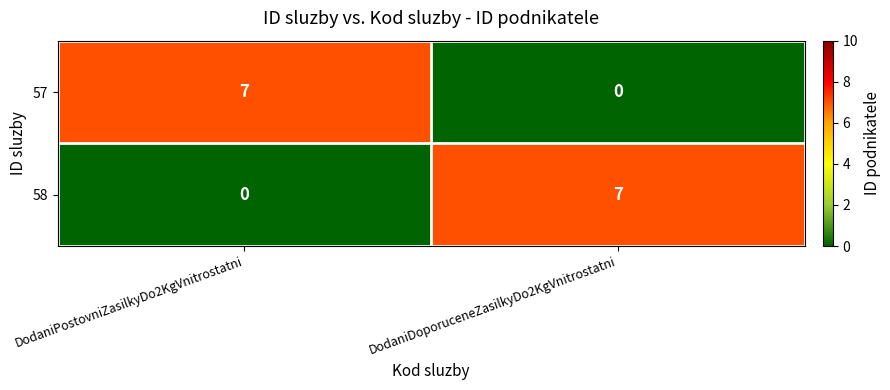

At which label does 57 reach its peak?

DodaniPostovniZasilkyDo2KgVnitrostatni